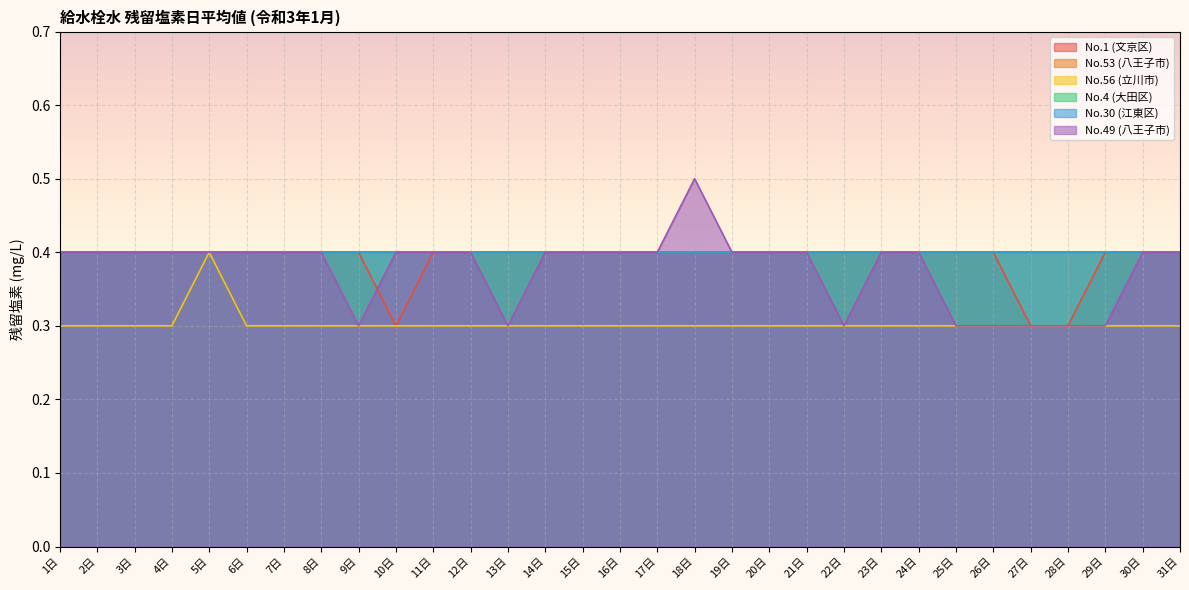

Where is No.1 (文京区) nearest to the value 0?

10日